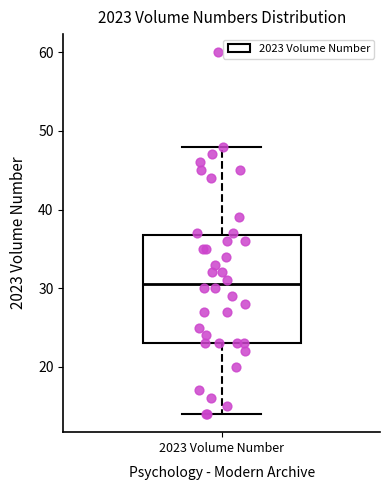

Transcribe this box plot: give where the median line is, the range the box spans, and where the two whiskers end, as read against the y-axis. The values are not printed on the chart, so give them approximately, as read against the axis.

median 31, box 23 to 37, whiskers 14 to 48